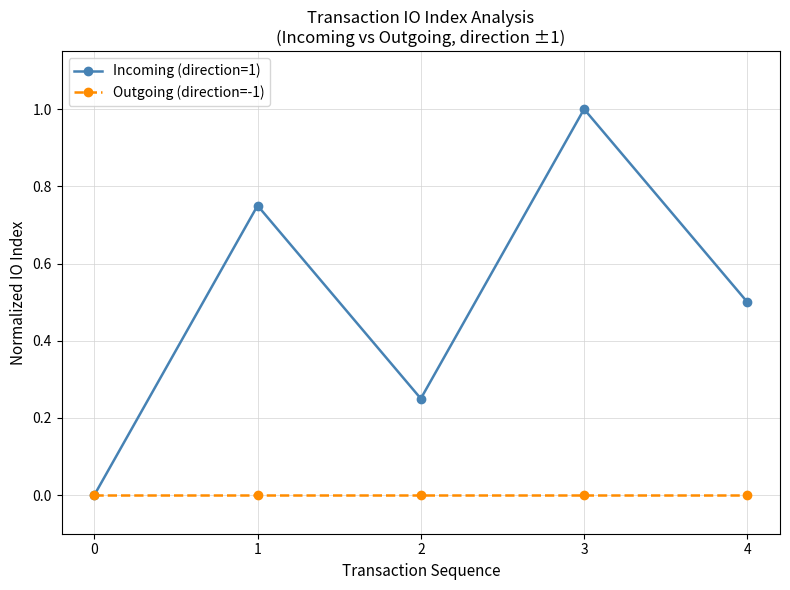

The value of Outgoing (direction=-1) at 4 is 0.0. True or false?

True